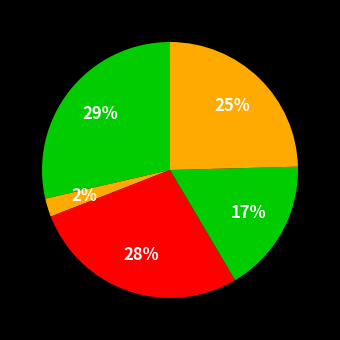

How many slices are in this pie chart?

5